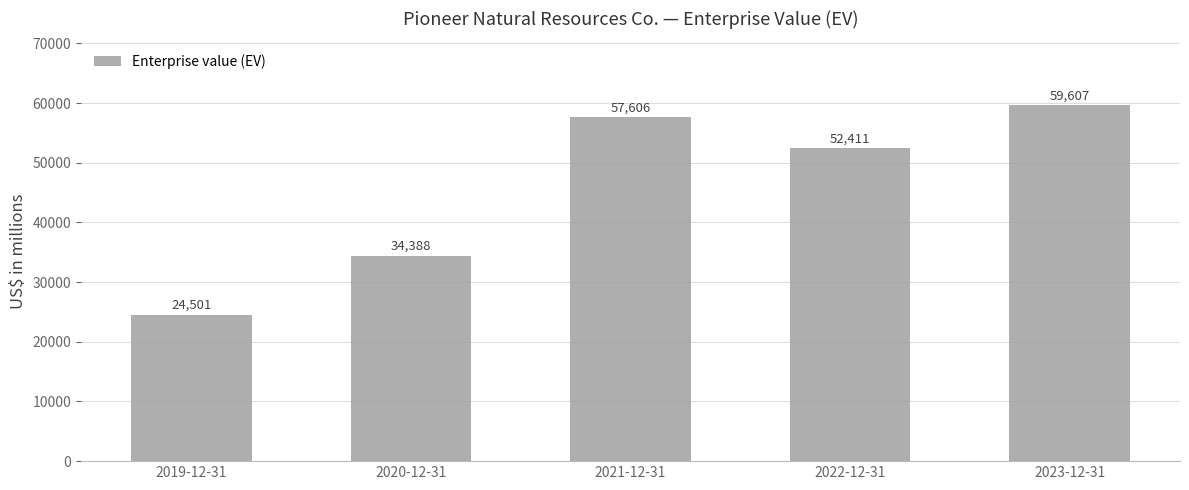

Which has a higher value, 2021-12-31 or 2023-12-31?

2023-12-31